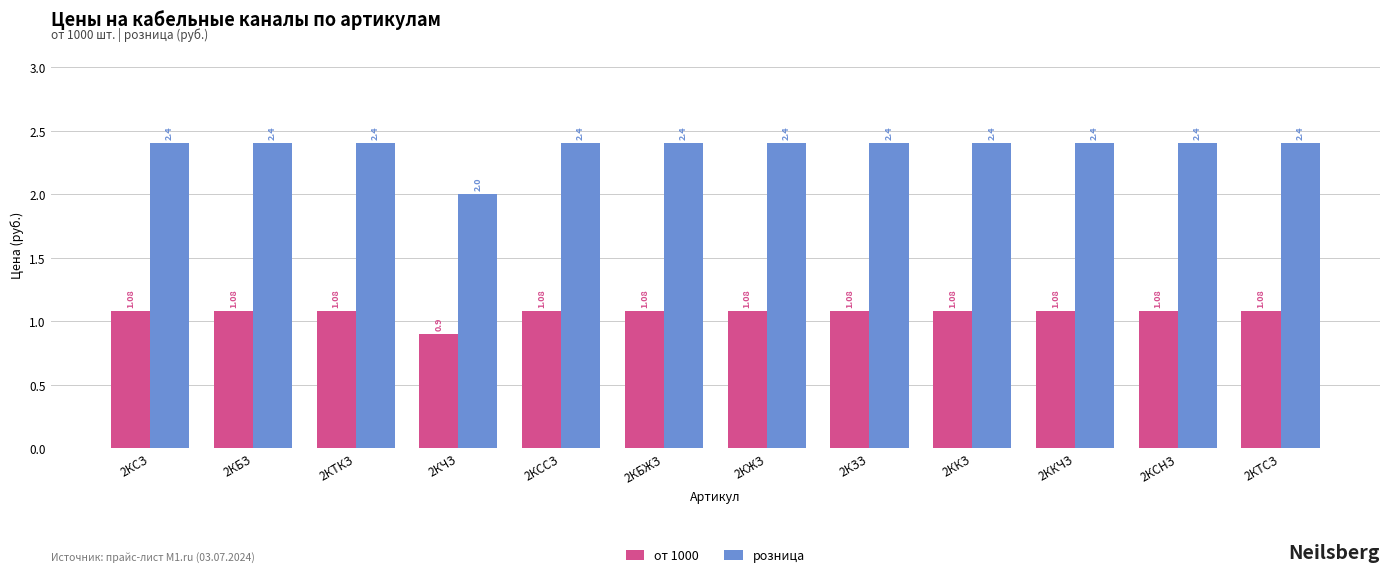

The value of розница at 2КТКЗ is 2.4. True or false?

True